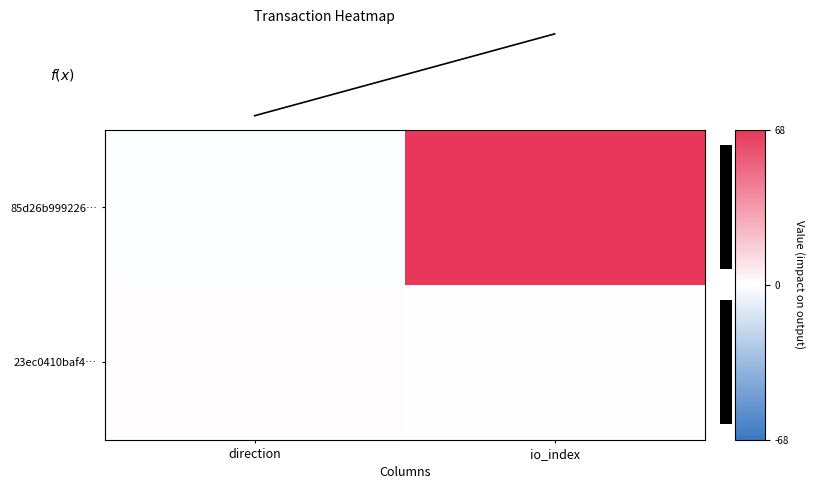

At which label is f(x) closest to 17?

direction